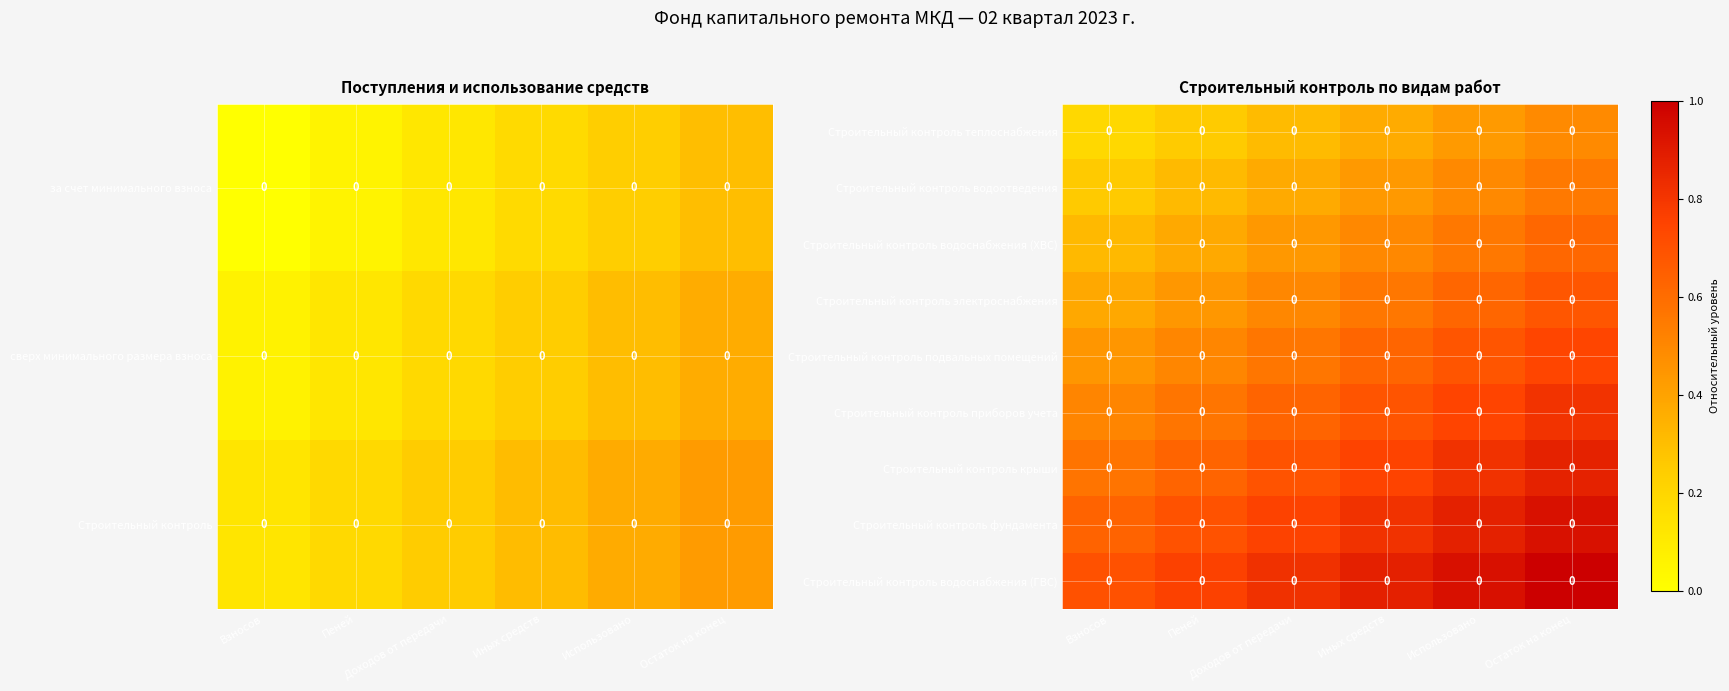

What is the difference between the Строительный контроль водоотведения values at Доходов от передачи and Пеней?

0.1